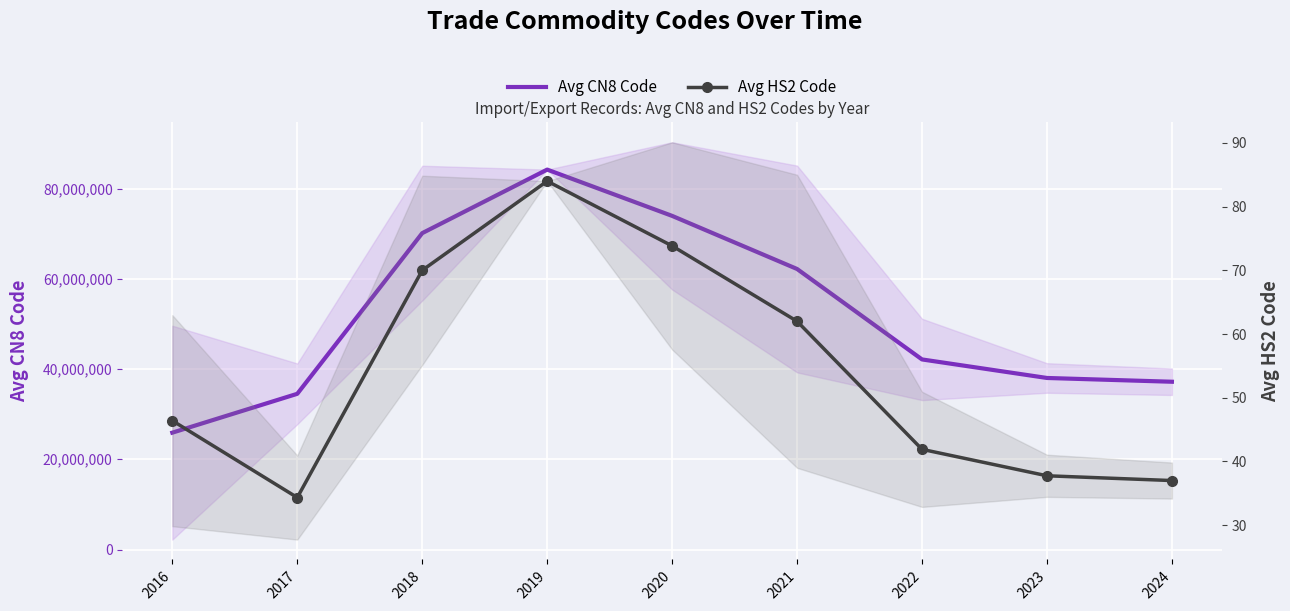

List the series in order of their overall mean, highest first.

Avg CN8 Code, Avg HS2 Code